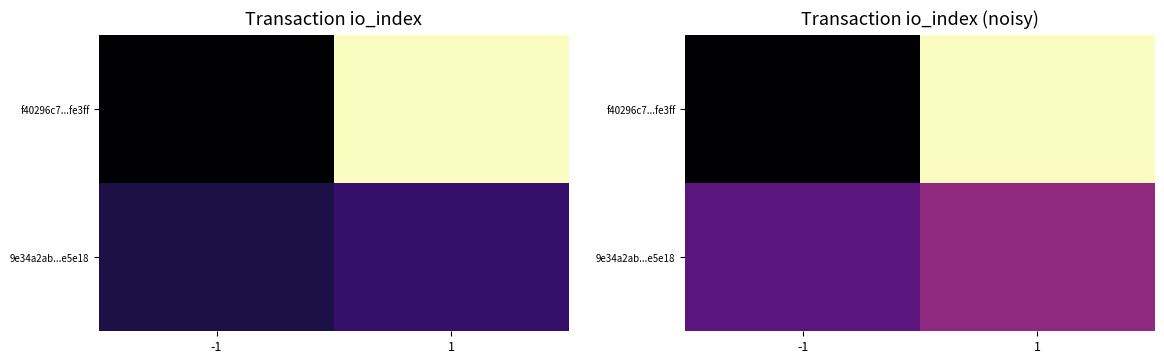

Rank the categories by f40296c7...fe3ff value from lowest to highest.

-1, 1